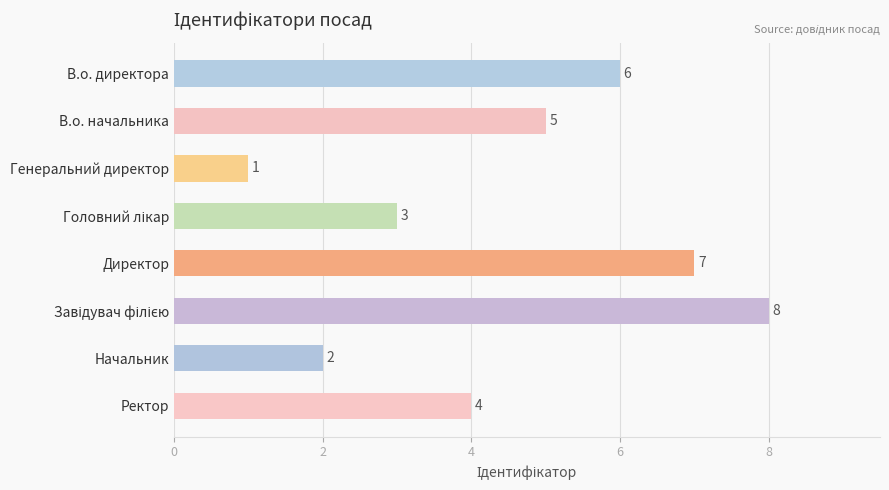

Does the chart contain stacked bars?

No